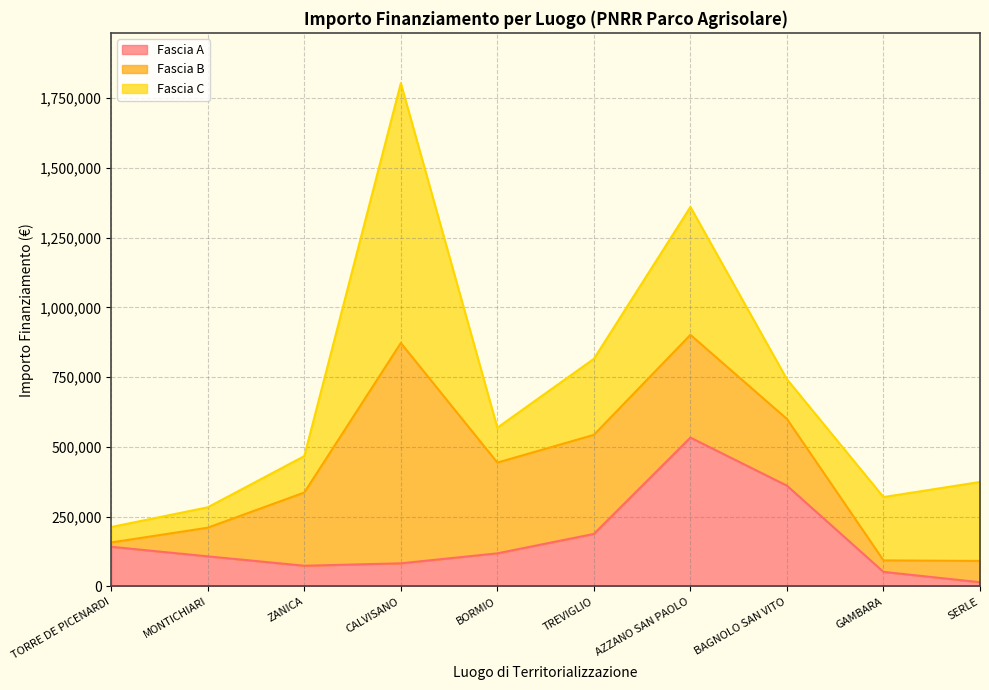

What is the difference between the second highest and second lowest values in the Fascia C series?

385074.4